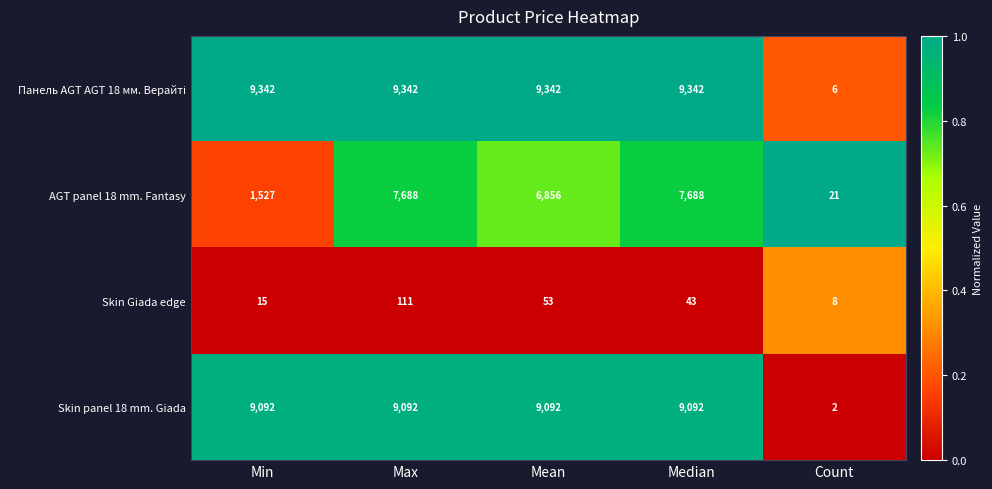

At which category is the sum across all series the highest?

Max